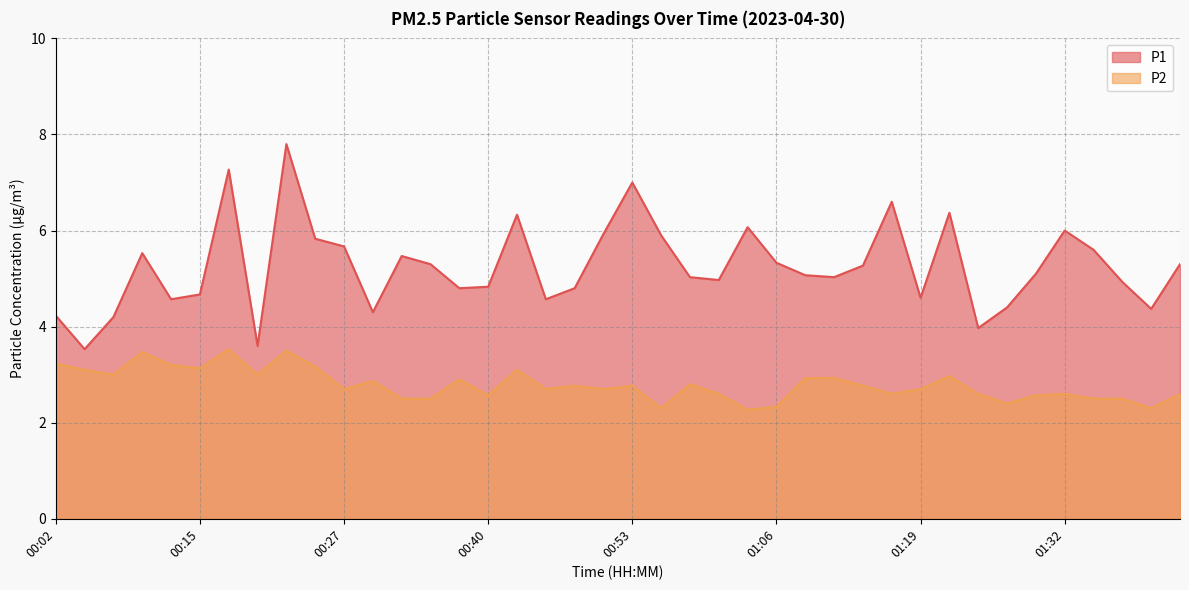

How many interior local valleys does the P1 series have?

11